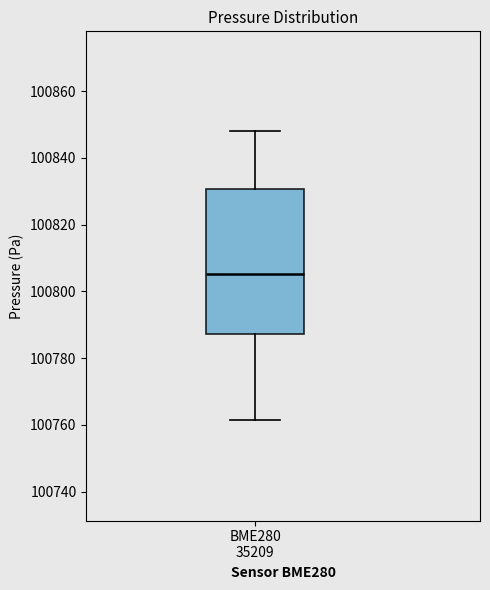

Read this box plot against the y-axis: the position of the median line, the range covered by the box, and the ends of both whiskers. The values are not printed on the chart, so give them approximately, as read against the axis.

median 100806, box 100788 to 100830, whiskers 100762 to 100848